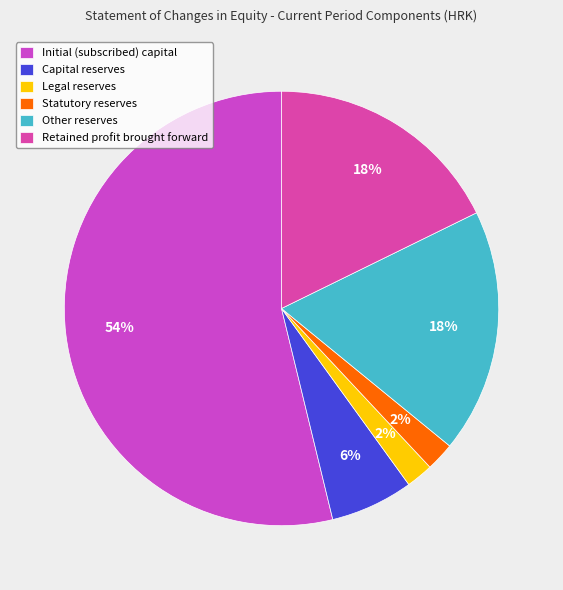

Which category has the biggest portion of the pie?

Initial (subscribed) capital